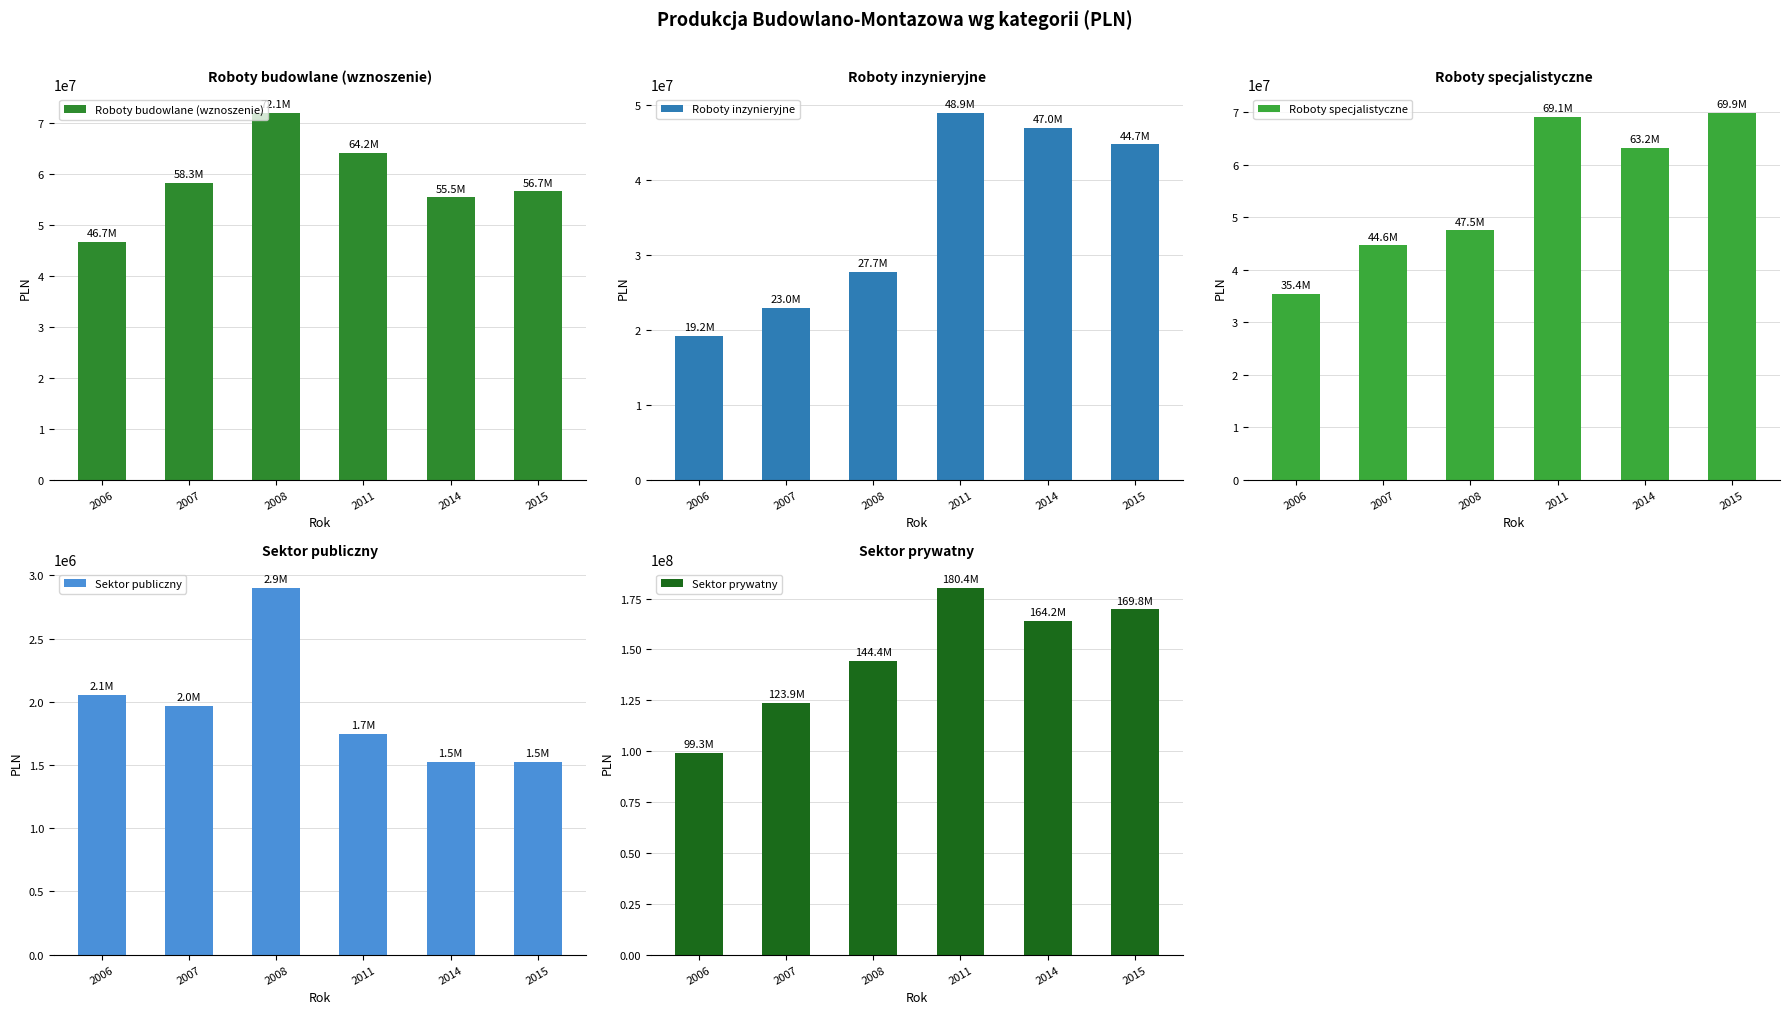

Is it true that Roboty budowlane (wznoszenie) equals 64177343.5 at 2011?

True